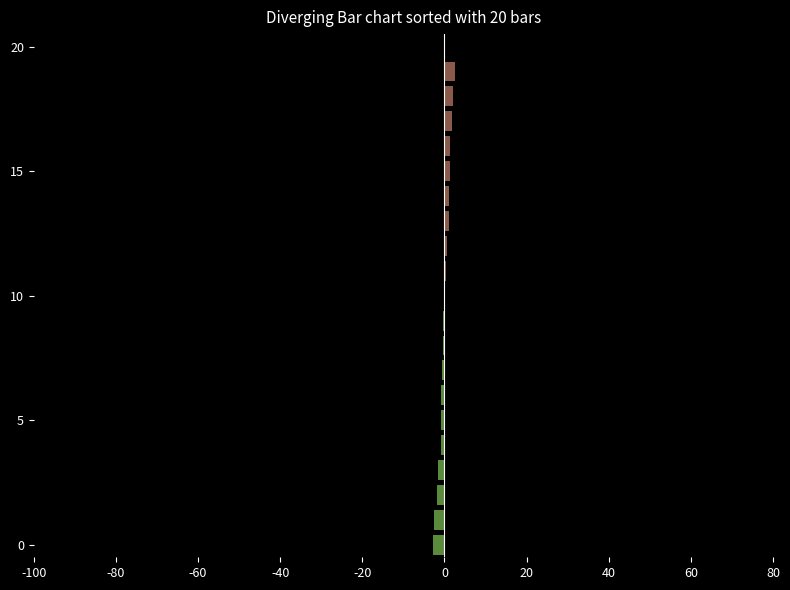

What is the sum of all Below Mean values?

-12.4